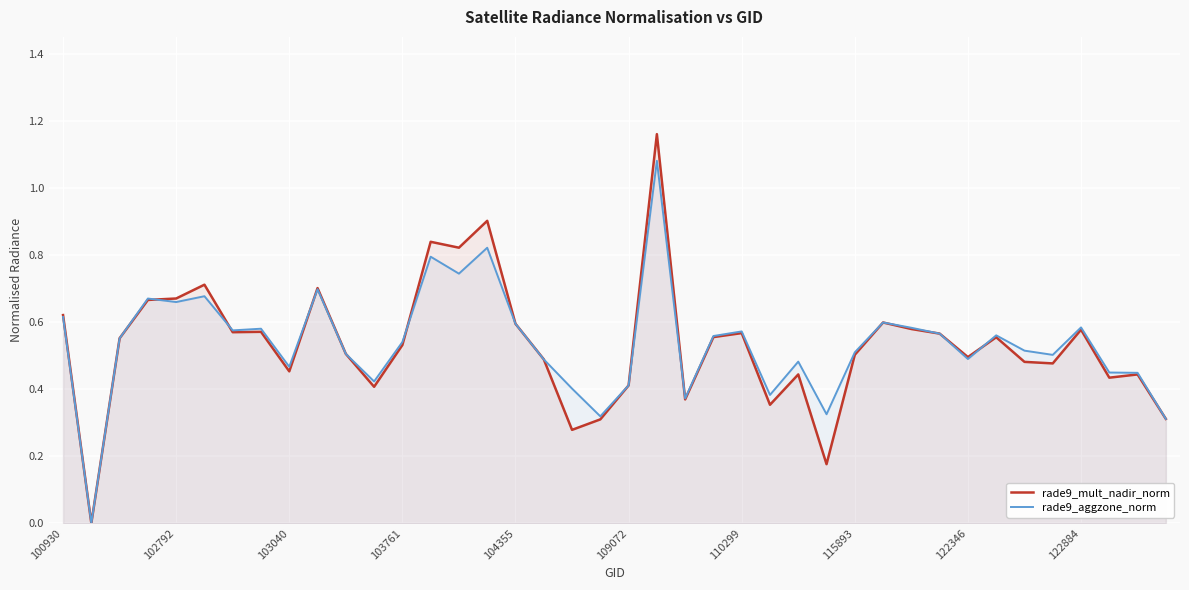

What value does the rade9_aggzone_norm series have at 26?

0.5